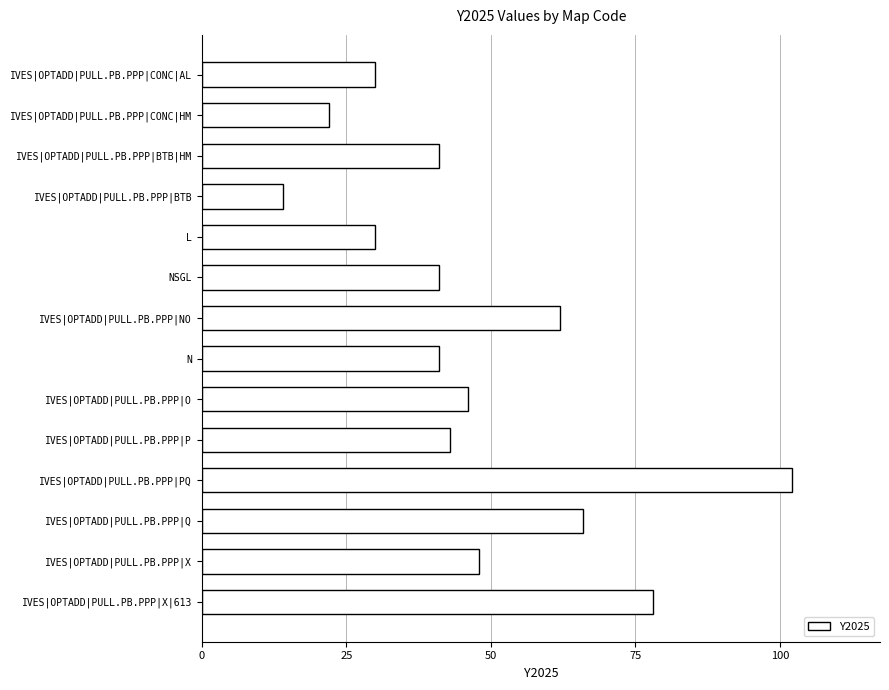

Where is the data nearest to the value 58?

IVES|OPTADD|PULL.PB.PPP|NO